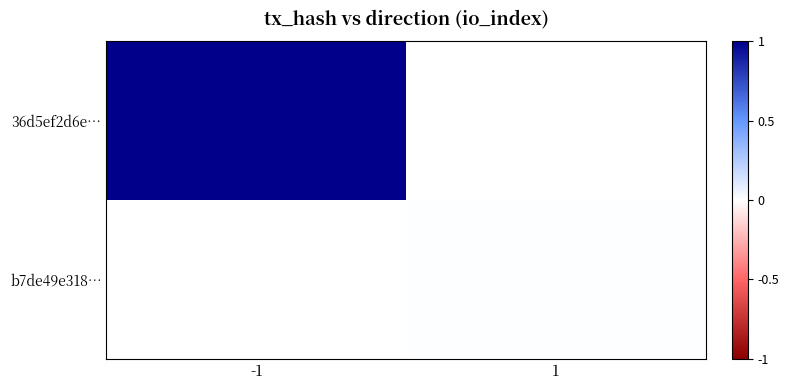

Count the number of categories in the chart.

2